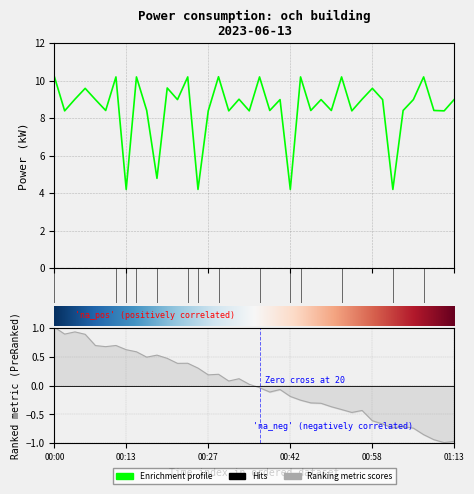

What is the maximum value shown in the chart?

10.2